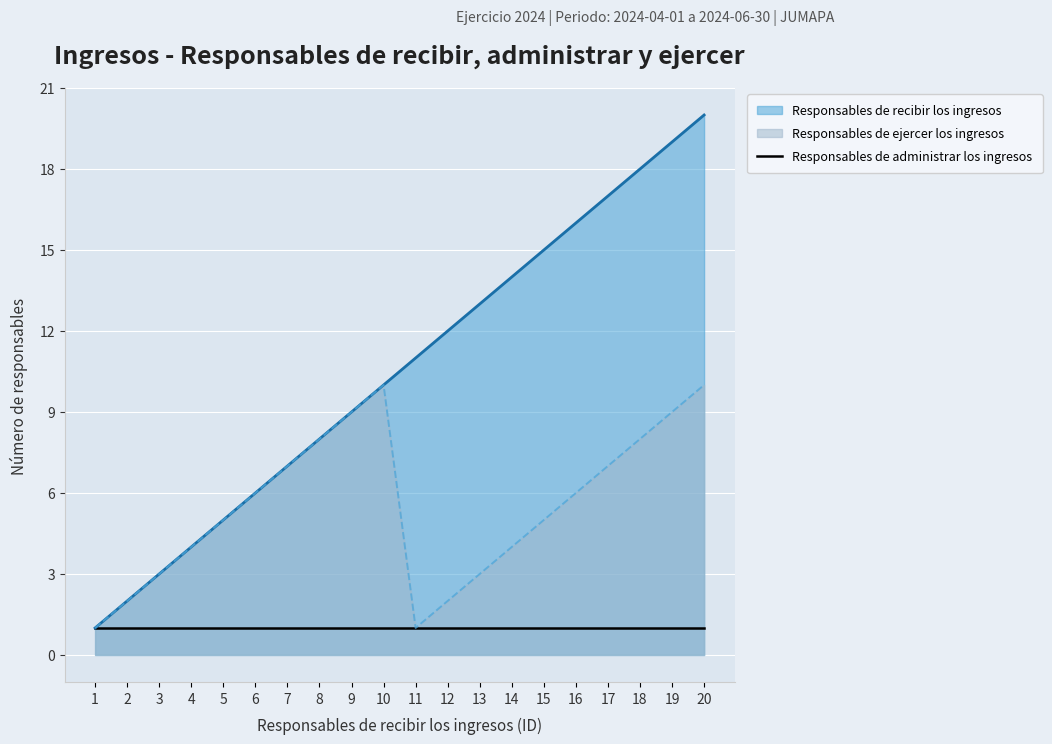

What is the value of the Responsables de ejercer los ingresos point at the 20th from the left?

10